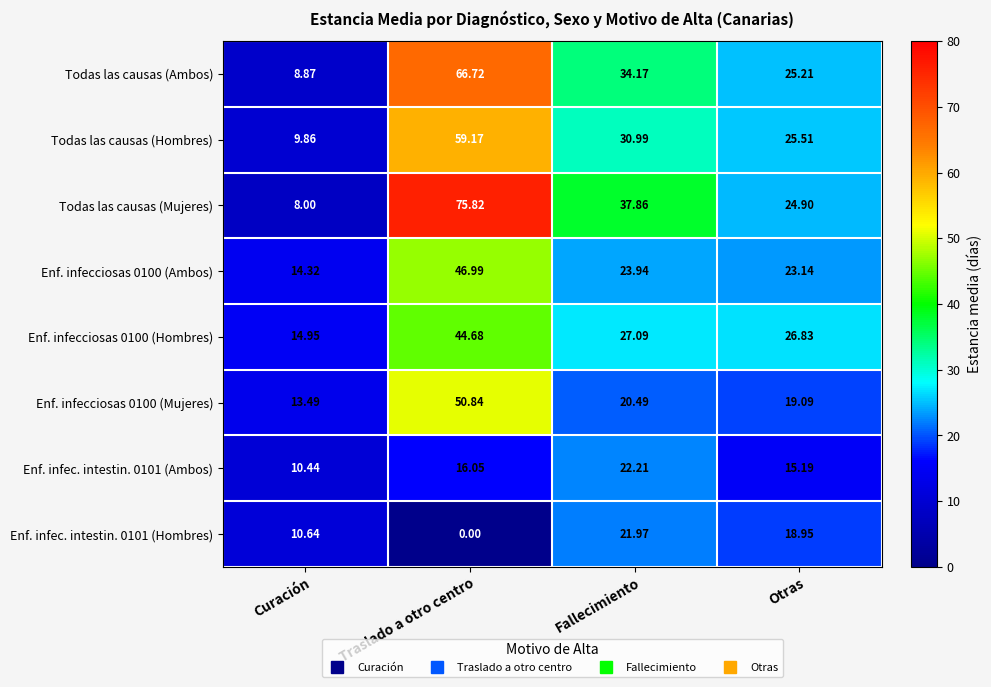

How many distinct data groups are displayed?

8